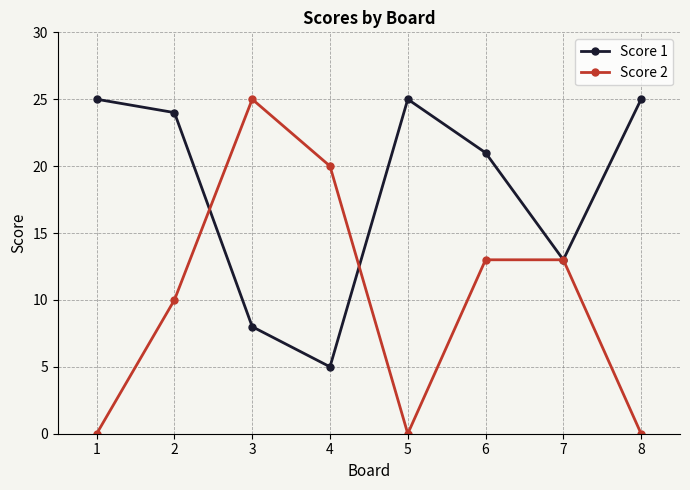

How many lines are shown in the chart?

2